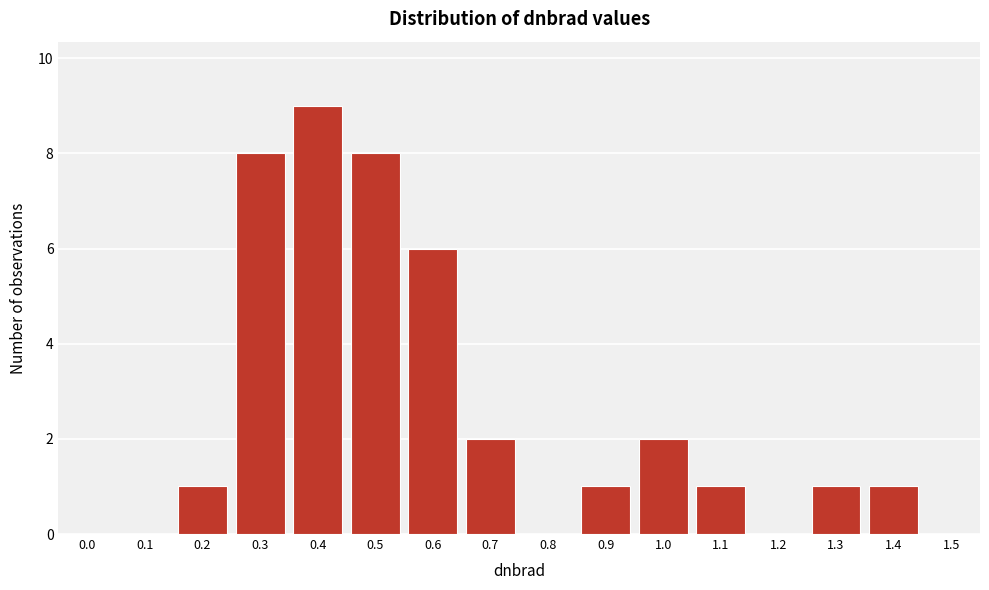

The chart shows a value of 2 at 0.9. True or false?

False